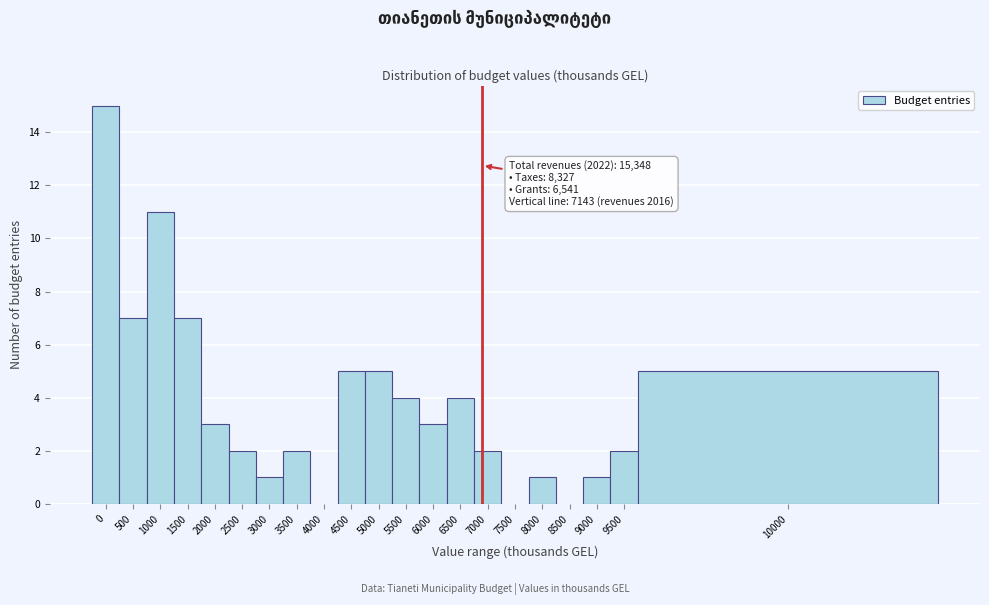

Reading left to right, extract all data points from this chart.

0=15	500=7	1000=11	1500=7	2000=3	2500=2	3000=1	3500=2	4000=0	4500=5	5000=5	5500=4	6000=3	6500=4	7000=2	7500=0	8000=1	8500=0	9000=1	9500=2	10000=5